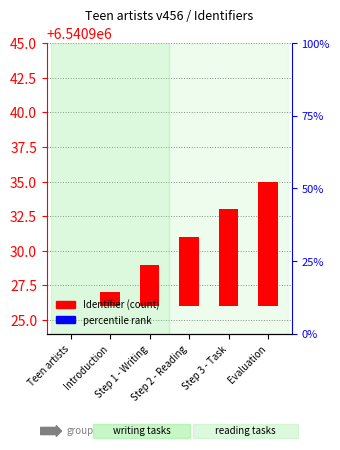

Rank the categories by value from highest to lowest.

Evaluation, Step 3 - Task, Step 2 - Reading, Step 1 - Writing, Introduction, Teen artists